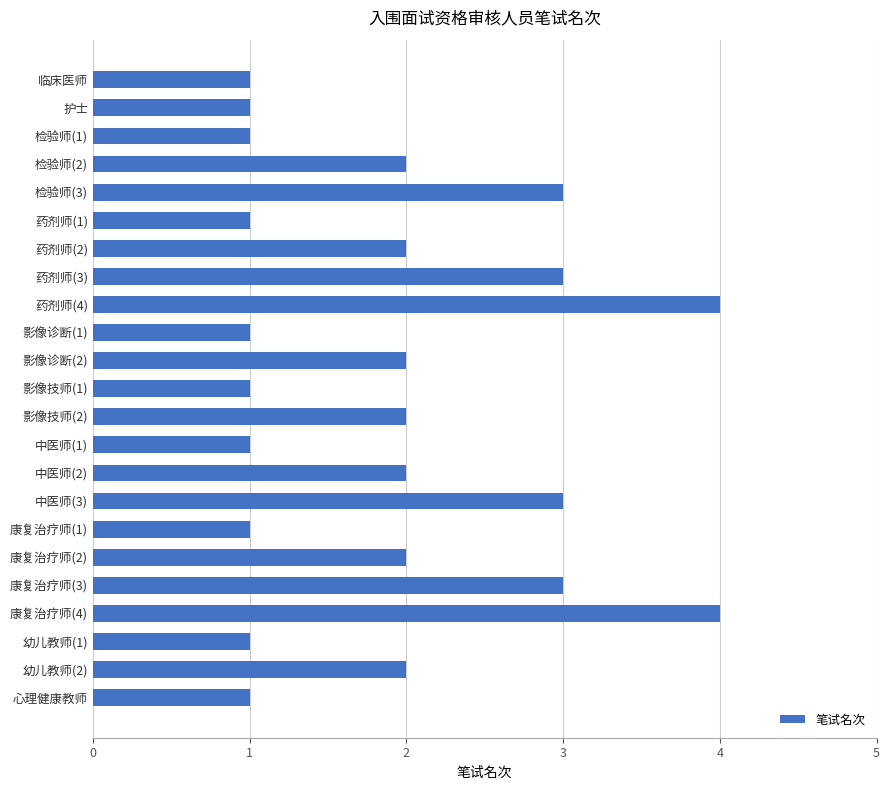

Is it true that the value at 康复治疗师(2) is 2?

True